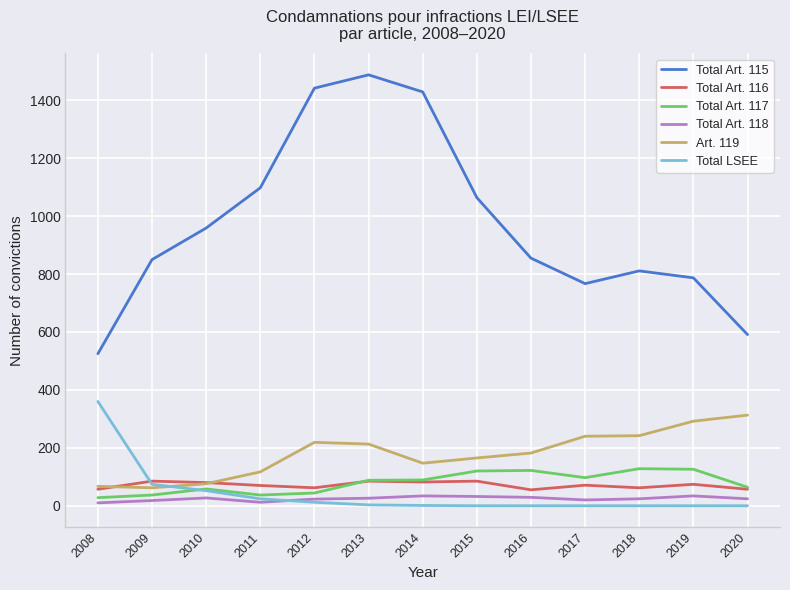

Which series changed the most between 2016 and 2019?

Art. 119